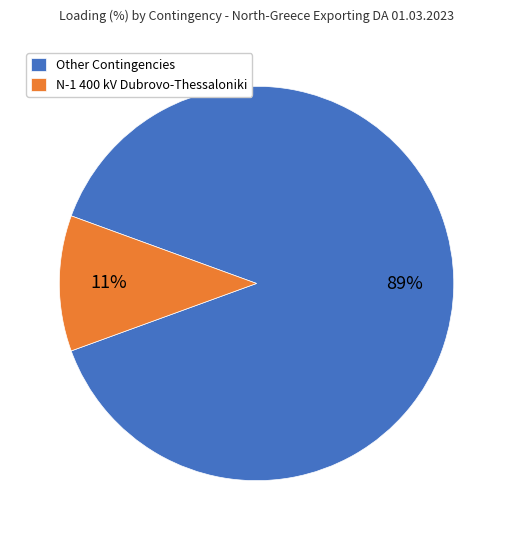

How many slices are in this pie chart?

2